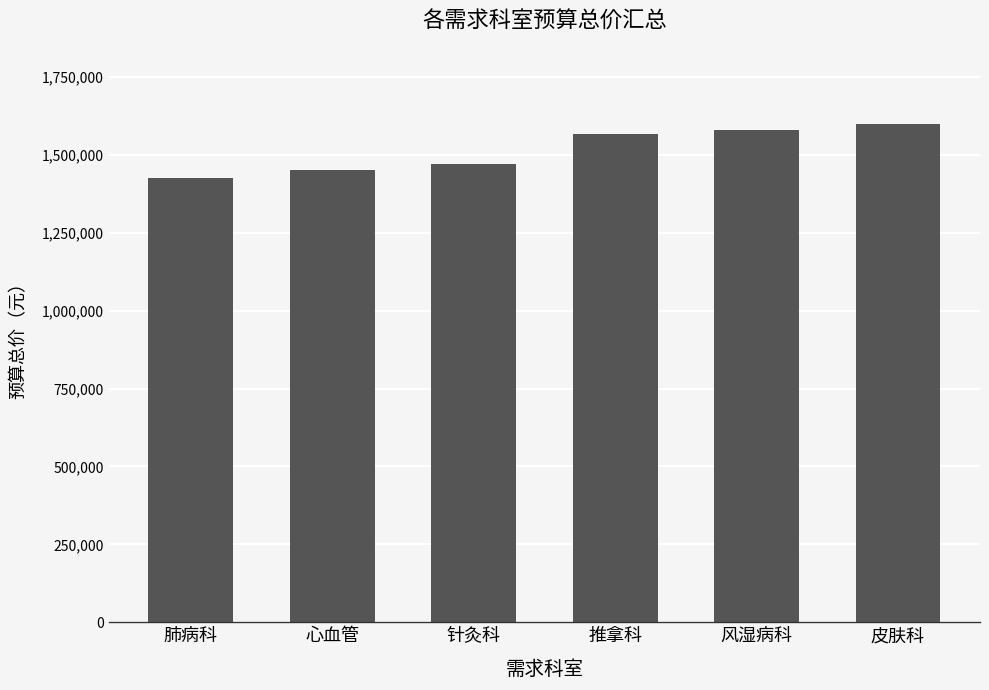

What is the difference between the values at 风湿病科 and 针灸科?

109000